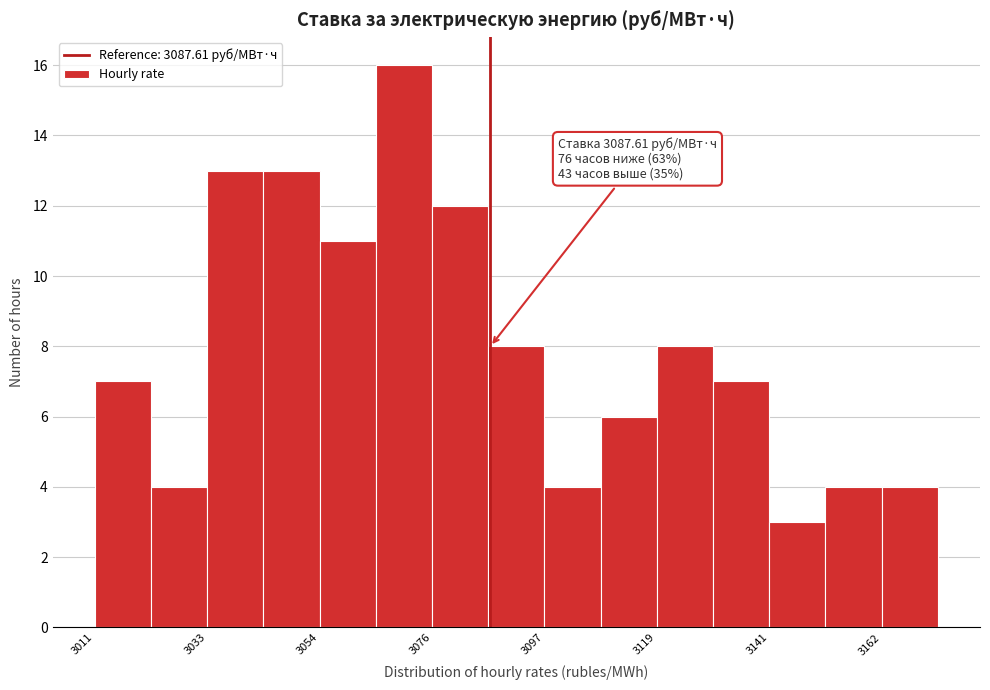

Read against the x-axis, roughly where is the centre of the tallest bar?

3070